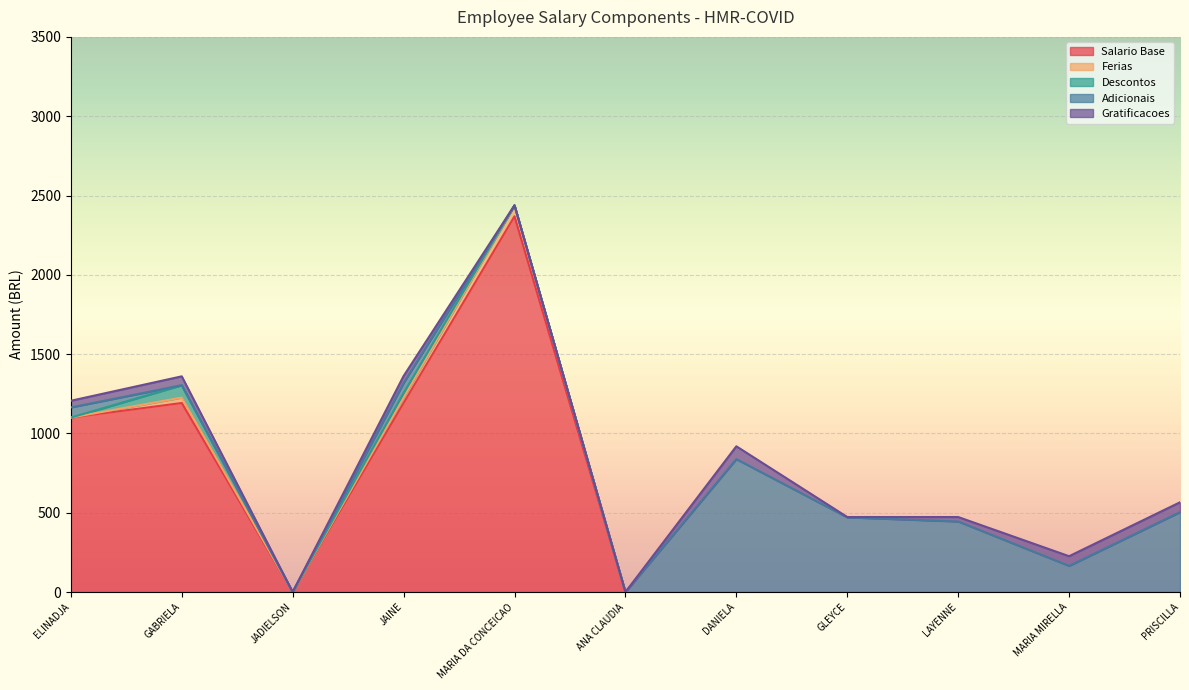

Which series changed the most between GABRIELA and JAINE?

Adicionais